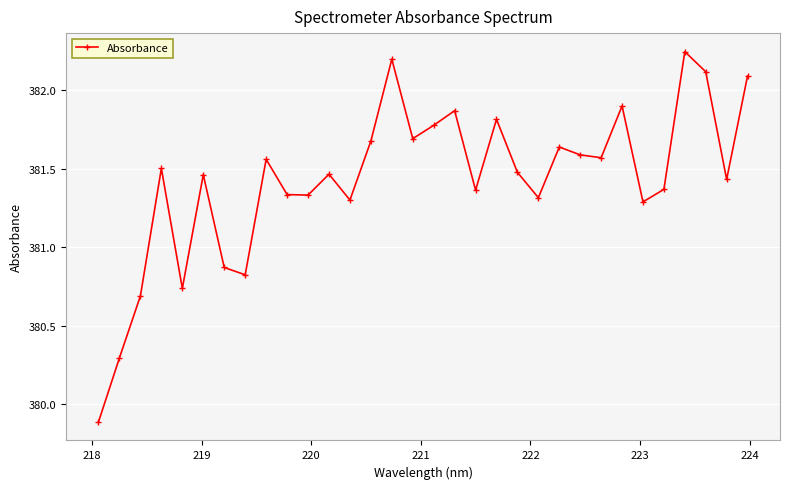

True or false: the data has more than 0 interior local peaks.

True